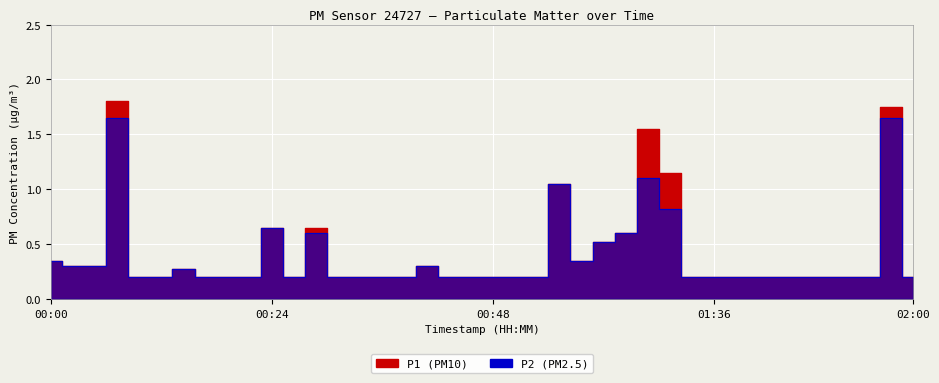

Rank the series by their maximum value, from lowest to highest.

P2, P1